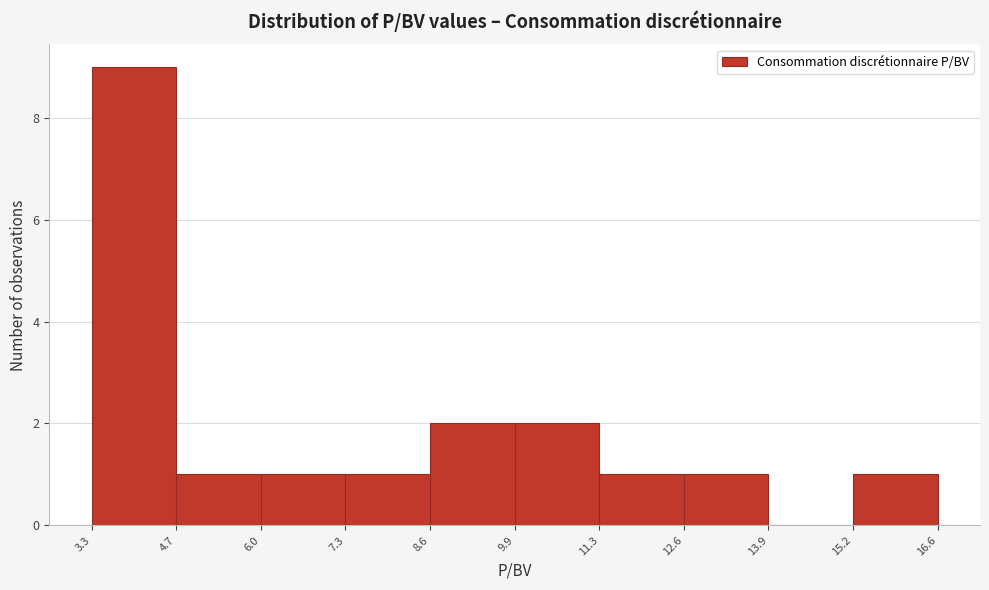

What is the height of the bar covering 3.3 to 4.7 on the x-axis? The values are not printed on the chart, so give them approximately, as read against the axis.

9